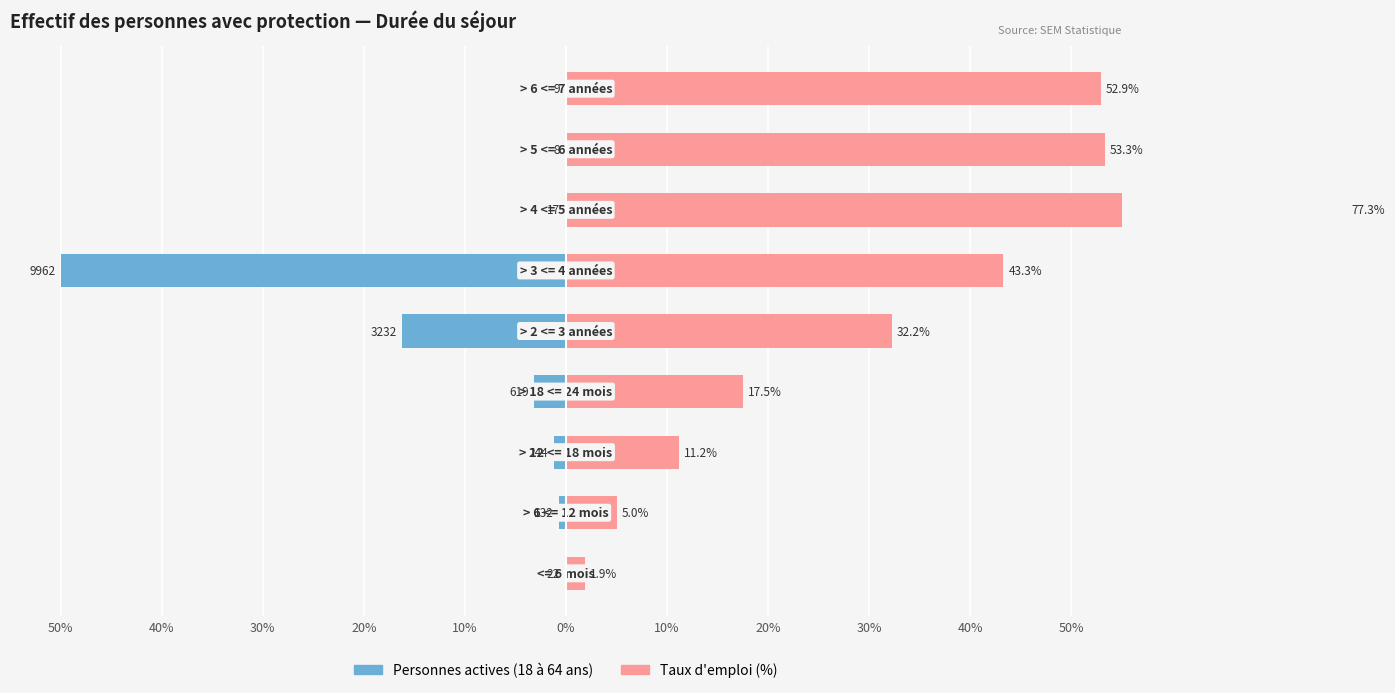

Is it true that Taux d'emploi (%) equals 11.8 at 20%?

False